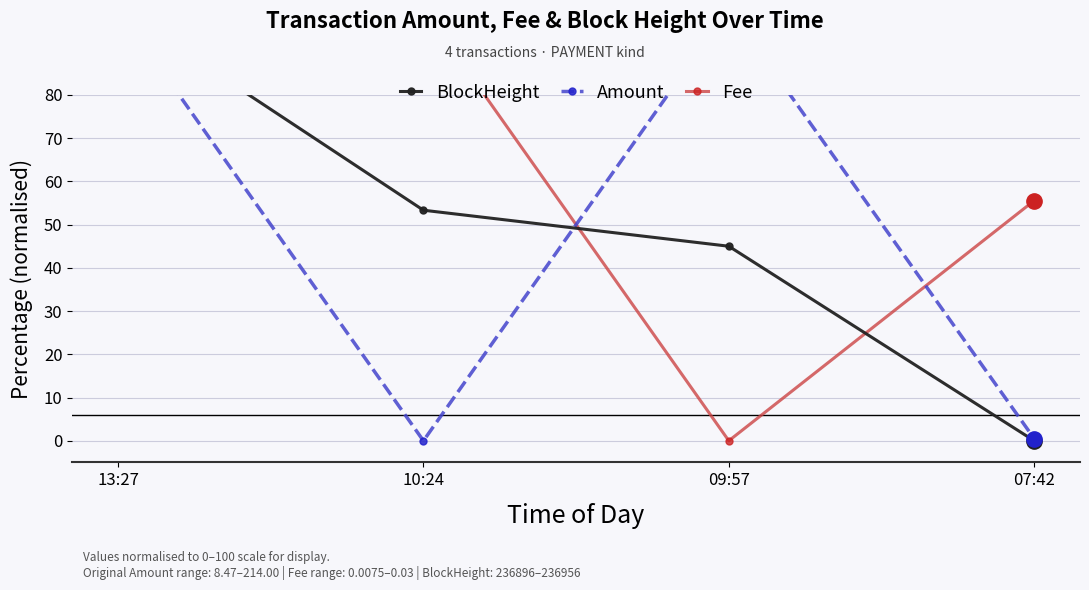

Read the Fee value at 07:42.

55.6